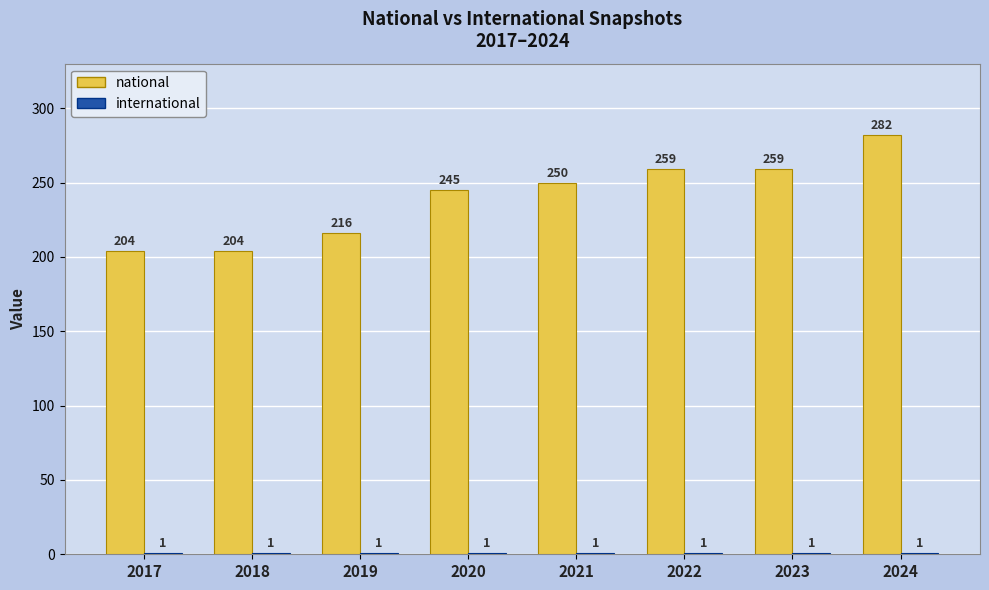

What is the value of the national bar at the 3rd from the left?

216